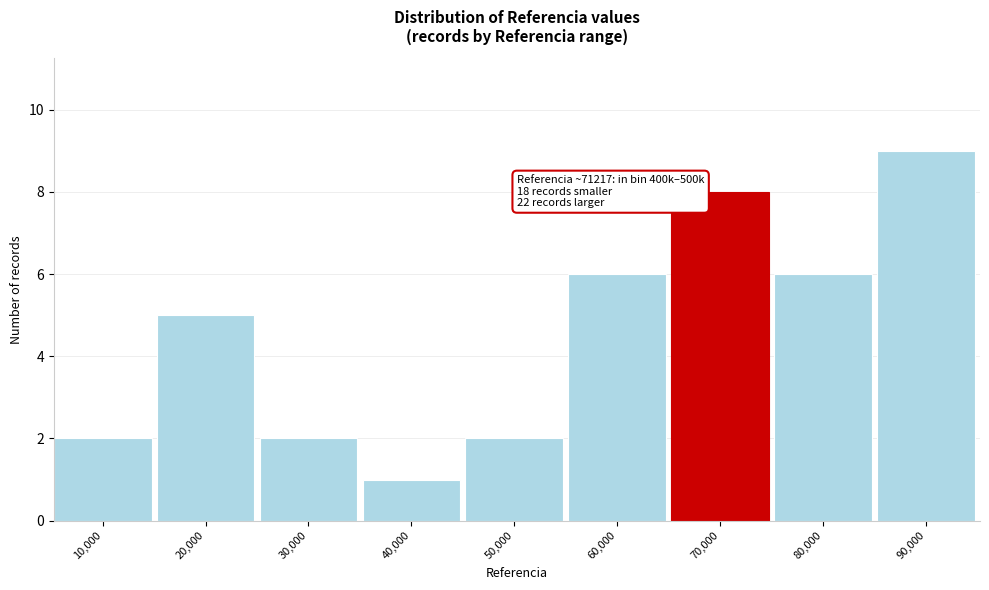

Reading left to right, transcribe all the data shown in this chart.

10,000=2	20,000=5	30,000=2	40,000=1	50,000=2	60,000=6	70,000=8	80,000=6	90,000=9